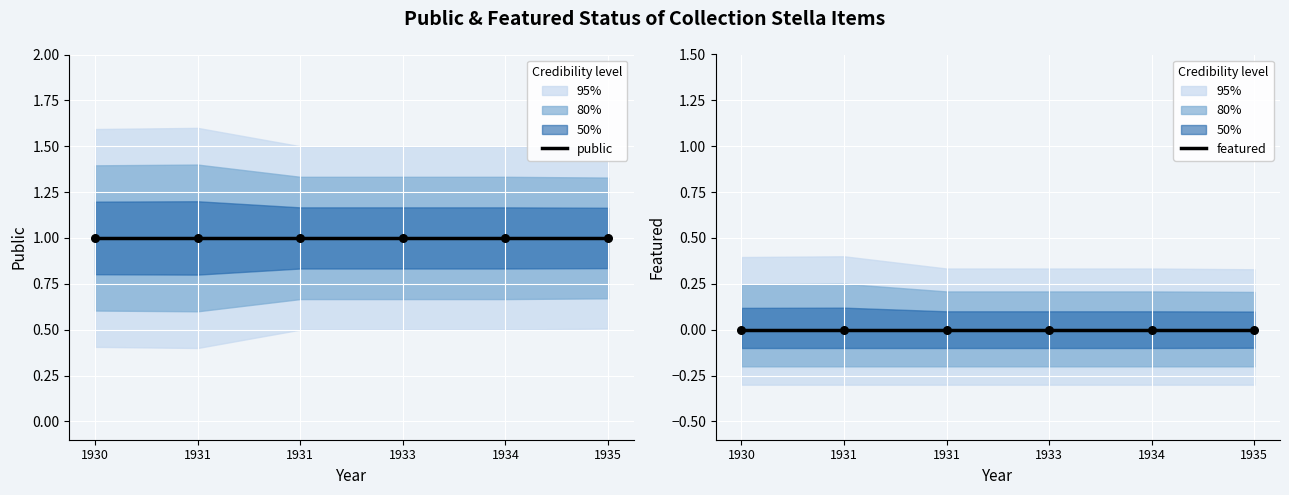

What is the total value across all series at 1930?

1